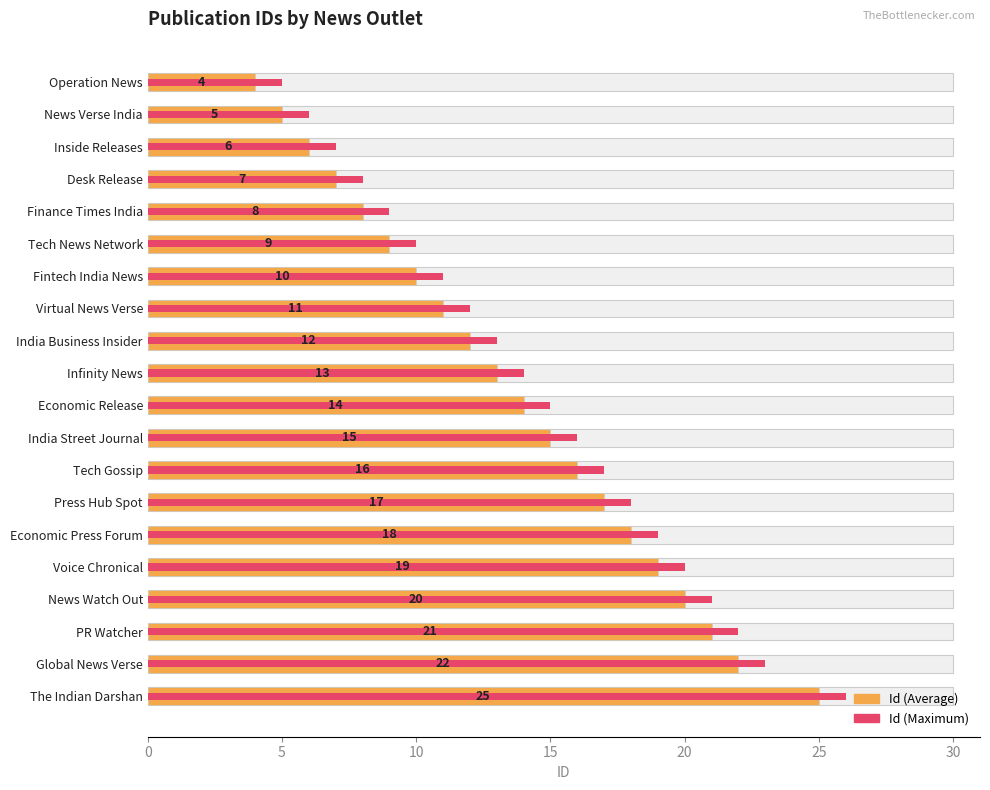

Which series has the largest total across all categories?

Id (Maximum)